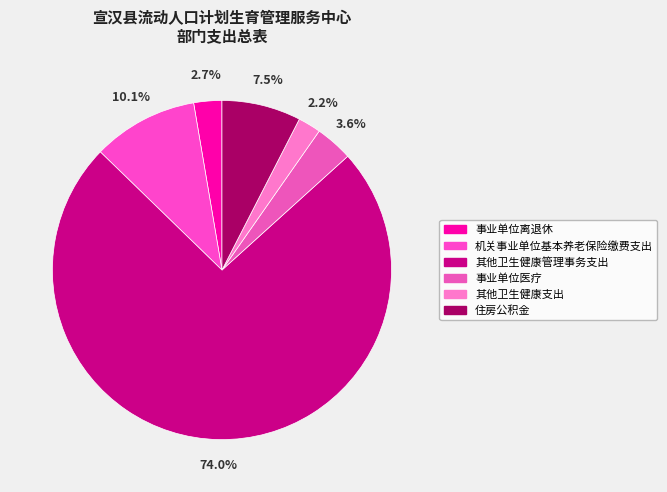

Is there any slice that represents more than half of the pie?

Yes